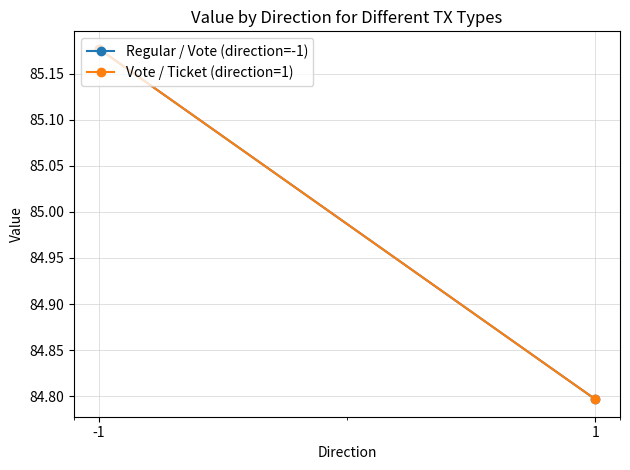

Reading right to left, what are all the values shown in this chart?

Regular / Vote (direction=-1): 1=84.8	-1=85.2
Vote / Ticket (direction=1): 1=84.8	-1=85.2